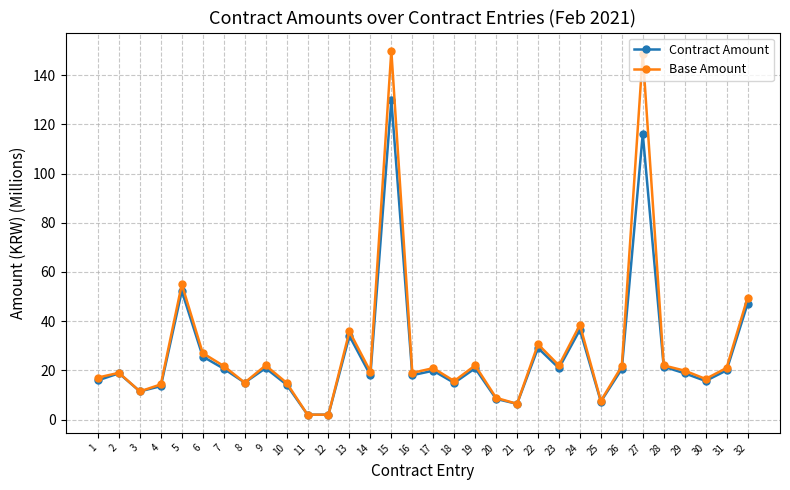

What are all the series names shown in the legend?

Contract Amount, Base Amount